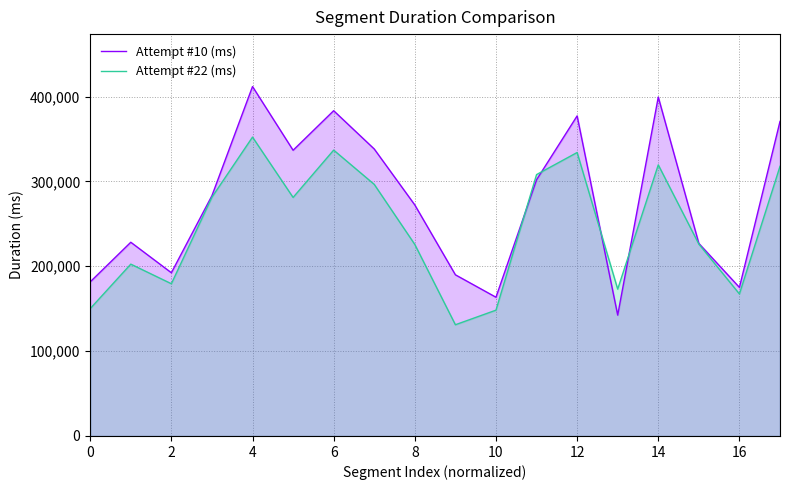

What is the sum of the Attempt #22 (ms) values at 12 and 0?

484247